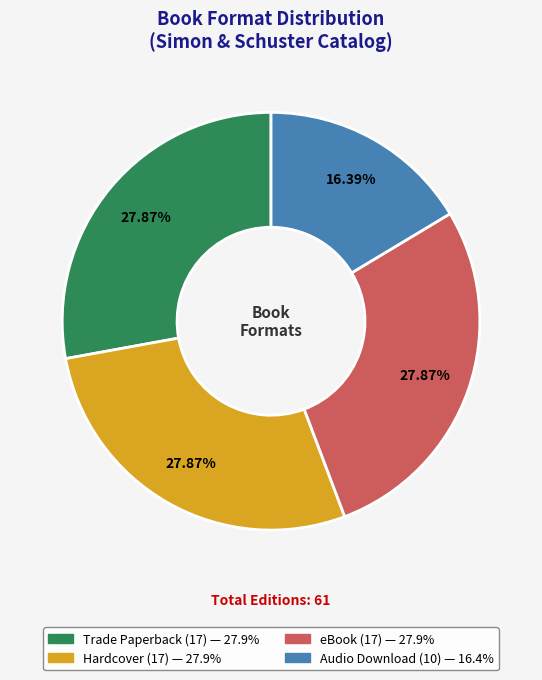

To the nearest percent, what portion does Audio Download represent?

16%